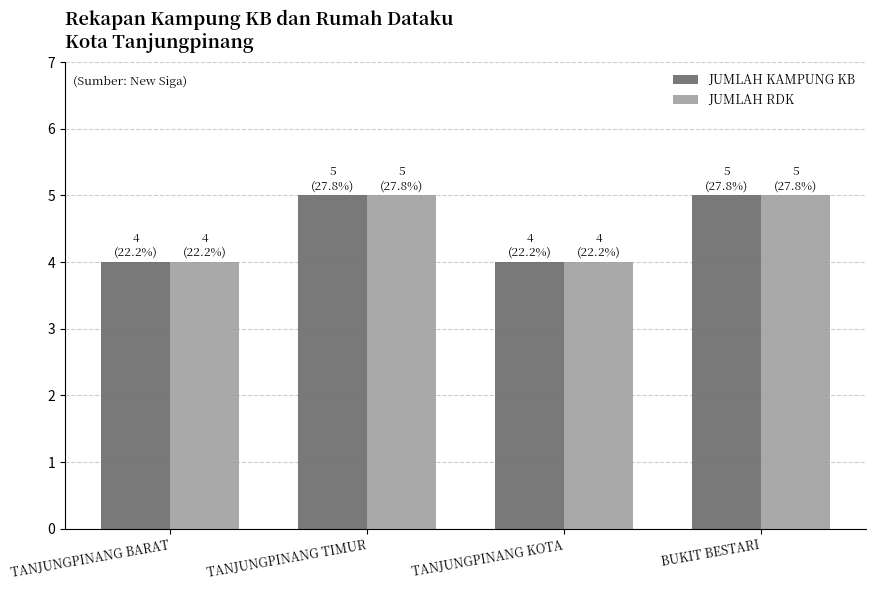

Count the number of categories in the chart.

4